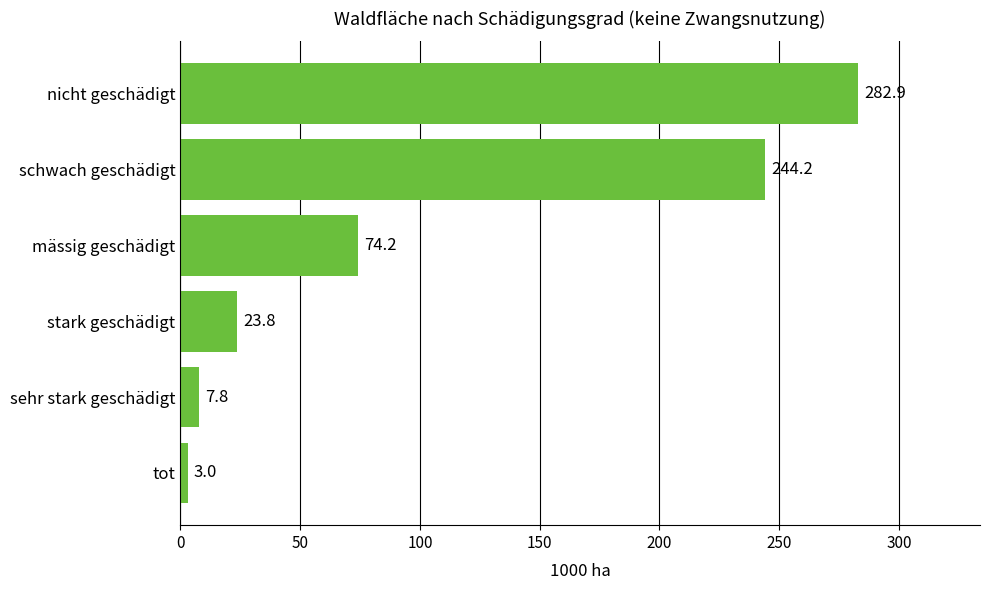

The value at mässig geschädigt is 27.0. True or false?

False